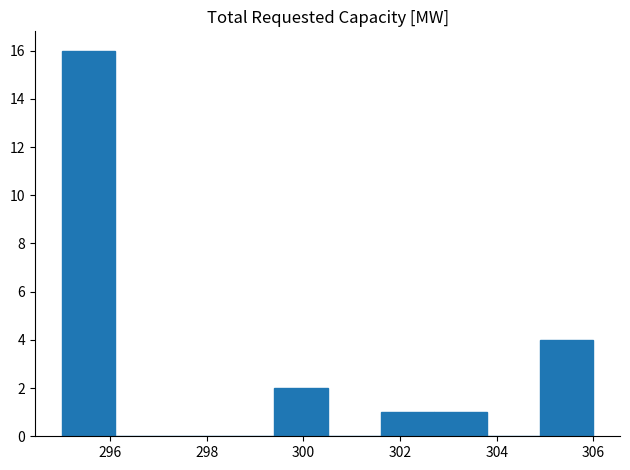

Reading left to right, list every bar in this chart as the range it spans on the x-axis followed by its height. Neither the bar edges nor the heights are printed on the chart, so give them approximately, as read against the axes.

295.0 to 296.1: 16
296.1 to 297.2: 0
297.2 to 298.3: 0
298.3 to 299.4: 0
299.4 to 300.5: 2
300.5 to 301.6: 0
301.6 to 302.7: 1
302.7 to 303.8: 1
303.8 to 304.9: 0
304.9 to 306.0: 4